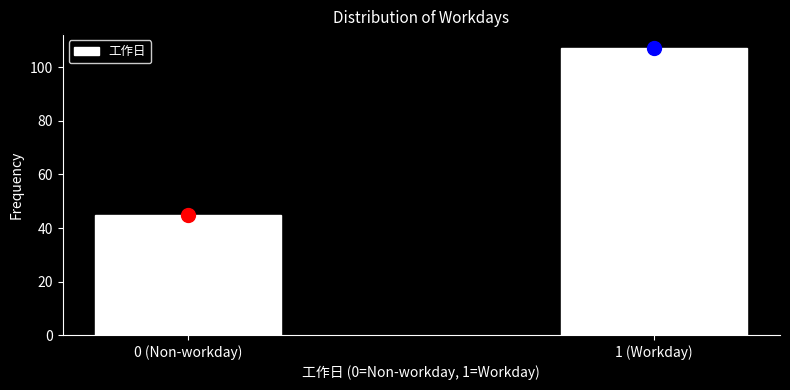

Reading right to left, list all the values displayed in this chart.

1 (Workday)=107	0 (Non-workday)=45